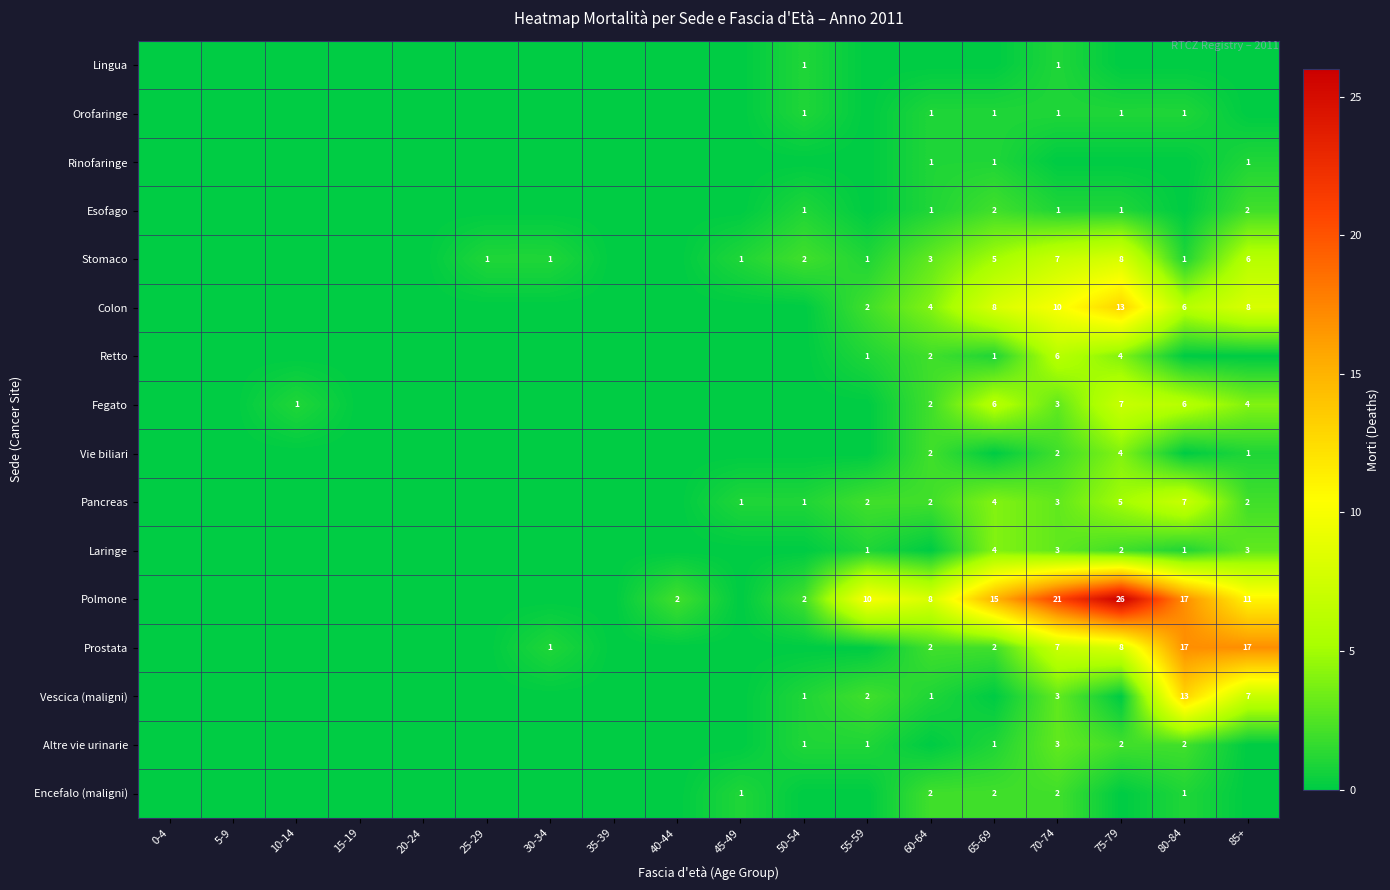

What is the difference between the highest and lowest values at 25-29?

1